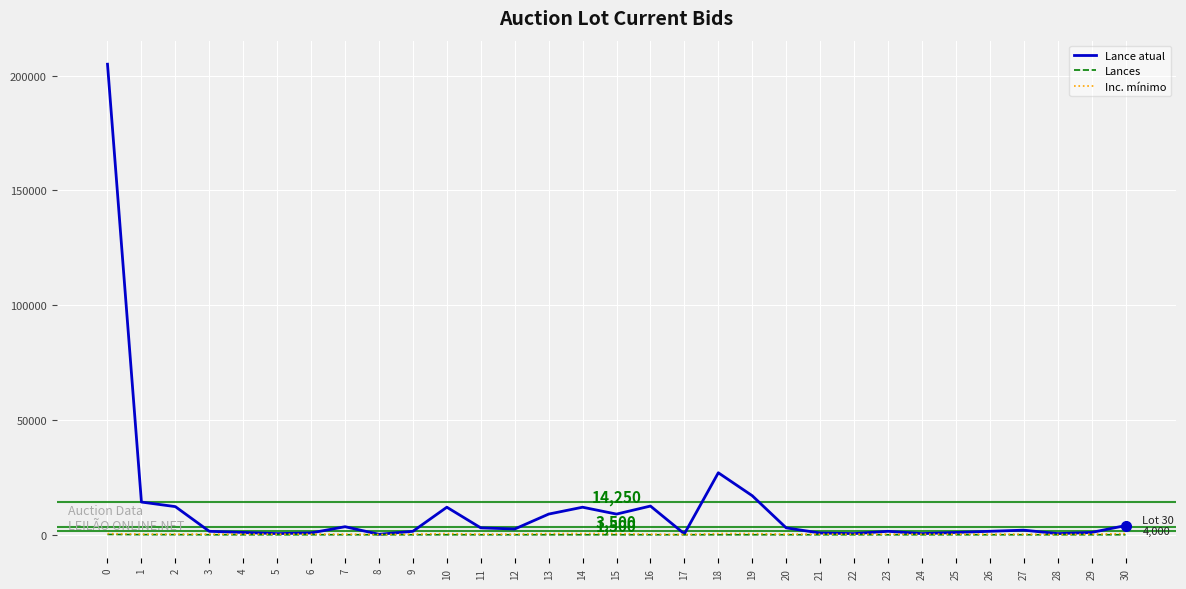

True or false: Inc. mínimo and Lances cross at least once.

False